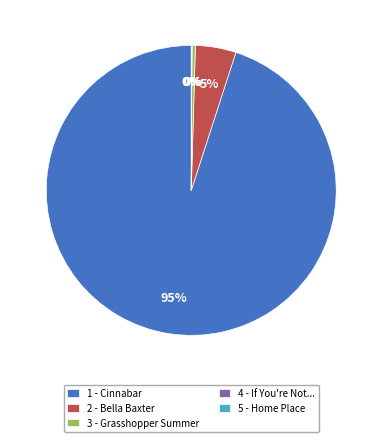

The 3 - Grasshopper Summer slice represents 0% of the pie. True or false?

True